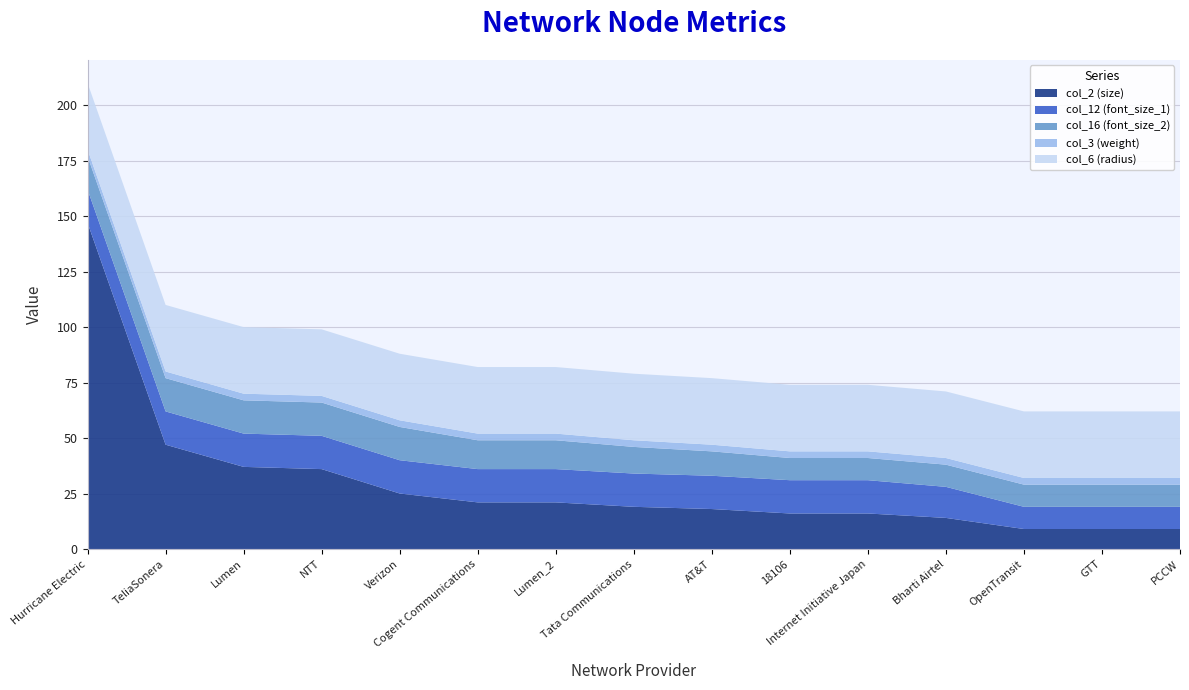

Reading left to right, what are all the values shown in this chart?

col_2 (size): Hurricane Electric=147	TeliaSonera=47	Lumen=37	NTT=36	Verizon=25	Cogent Communications=21	Lumen_2=21	Tata Communications=19	AT&T=18	18106=16	Internet Initiative Japan=16	Bharti Airtel=14	OpenTransit=9	GTT=9	PCCW=9
col_12 (font_size_1): Hurricane Electric=15	TeliaSonera=15	Lumen=15	NTT=15	Verizon=15	Cogent Communications=15	Lumen_2=15	Tata Communications=15	AT&T=15	18106=15	Internet Initiative Japan=15	Bharti Airtel=14	OpenTransit=10	GTT=10	PCCW=10
col_16 (font_size_2): Hurricane Electric=15	TeliaSonera=15	Lumen=15	NTT=15	Verizon=15	Cogent Communications=13	Lumen_2=13	Tata Communications=12	AT&T=11	18106=10	Internet Initiative Japan=10	Bharti Airtel=10	OpenTransit=10	GTT=10	PCCW=10
col_3 (weight): Hurricane Electric=3	TeliaSonera=3	Lumen=3	NTT=3	Verizon=3	Cogent Communications=3	Lumen_2=3	Tata Communications=3	AT&T=3	18106=3	Internet Initiative Japan=3	Bharti Airtel=3	OpenTransit=3	GTT=3	PCCW=3
col_6 (radius): Hurricane Electric=30	TeliaSonera=30	Lumen=30	NTT=30	Verizon=30	Cogent Communications=30	Lumen_2=30	Tata Communications=30	AT&T=30	18106=30	Internet Initiative Japan=30	Bharti Airtel=30	OpenTransit=30	GTT=30	PCCW=30